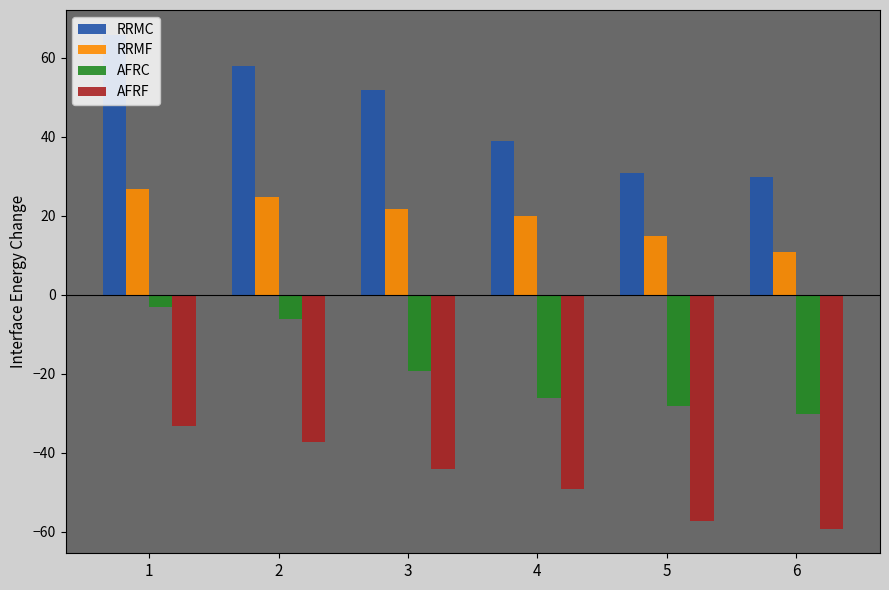

Which series has the largest range (max minus min)?

RRMC